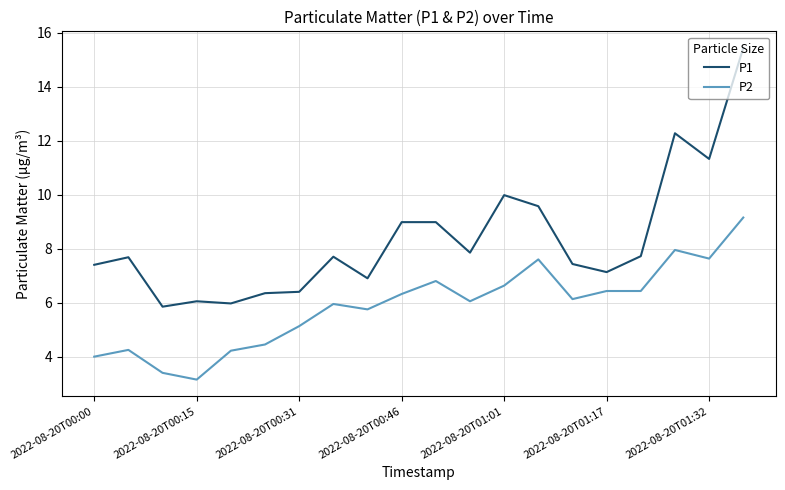

What is the maximum value for P2?

9.2